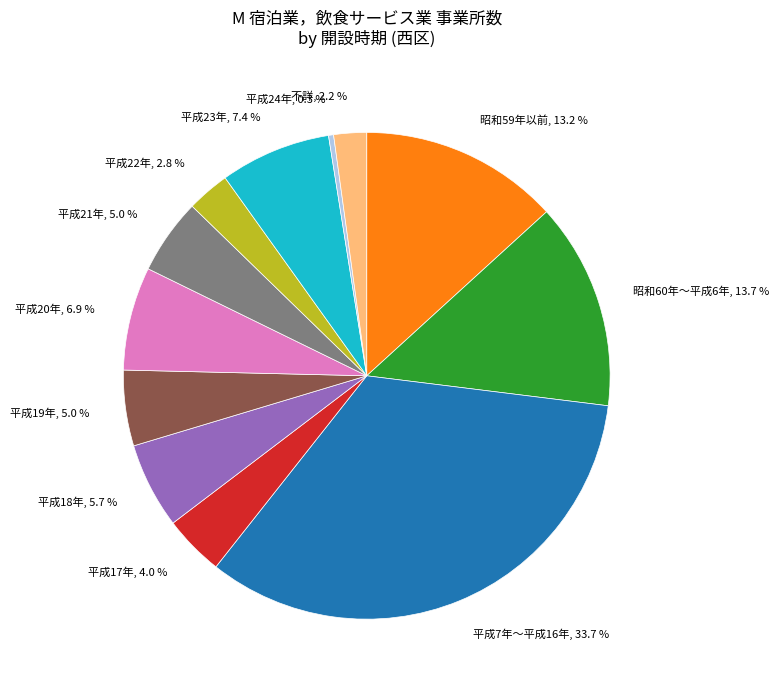

Is there any slice that represents more than half of the pie?

No